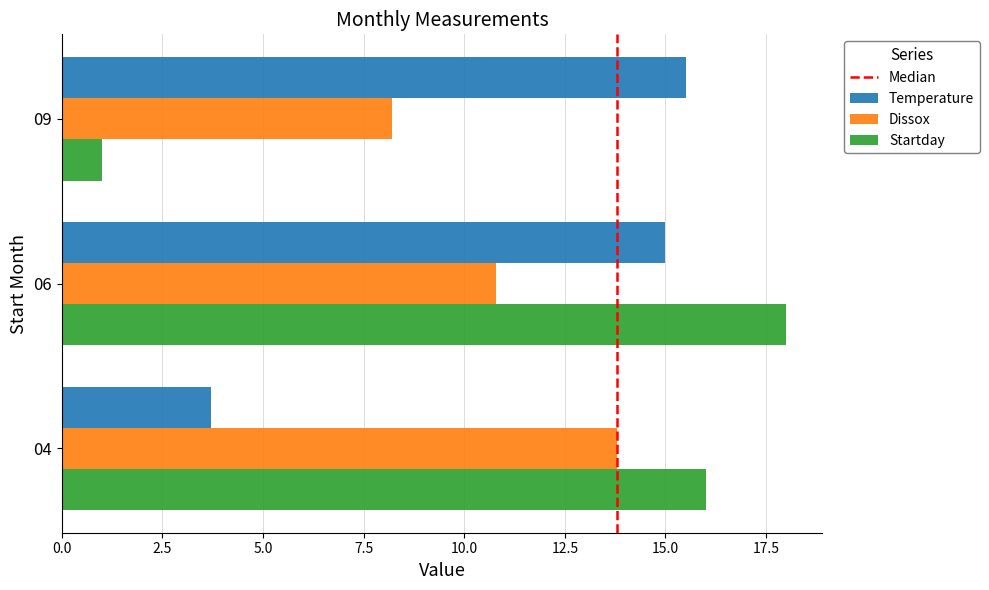

Is the value of Startday at 06 greater than the value of Dissox at 09?

Yes